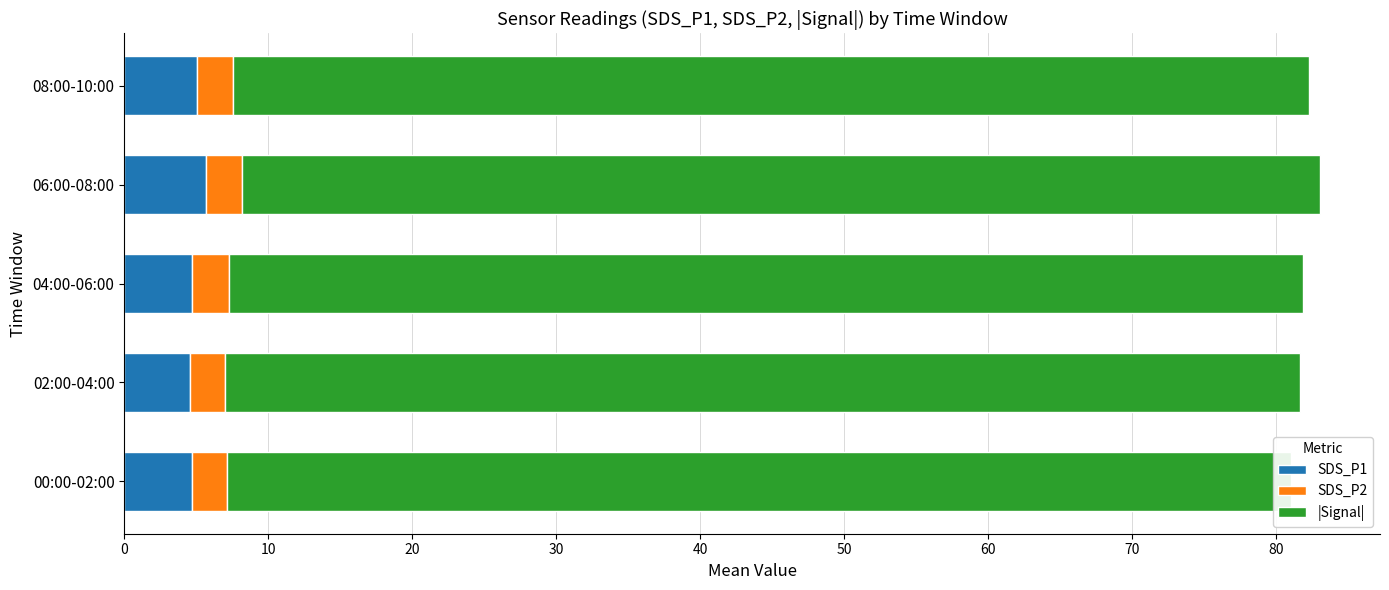

How many bars are there in each group?

3